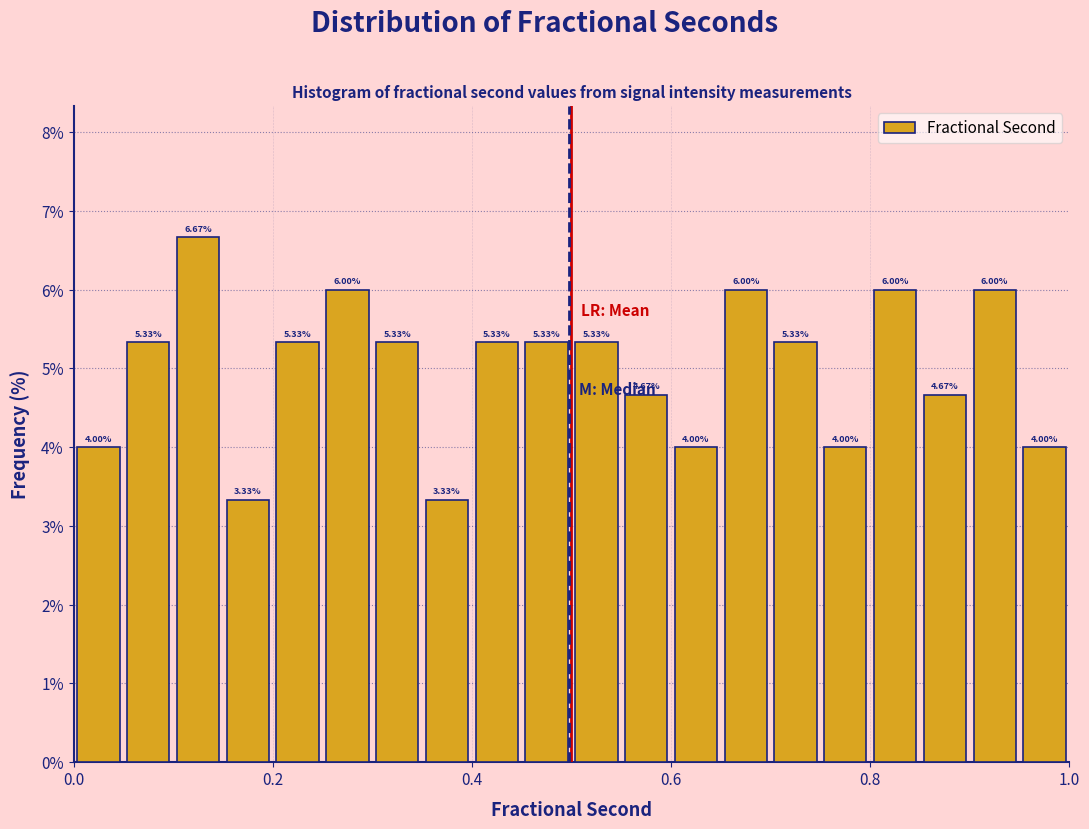

Read against the x-axis, roughly where is the centre of the tallest bar?

0.12